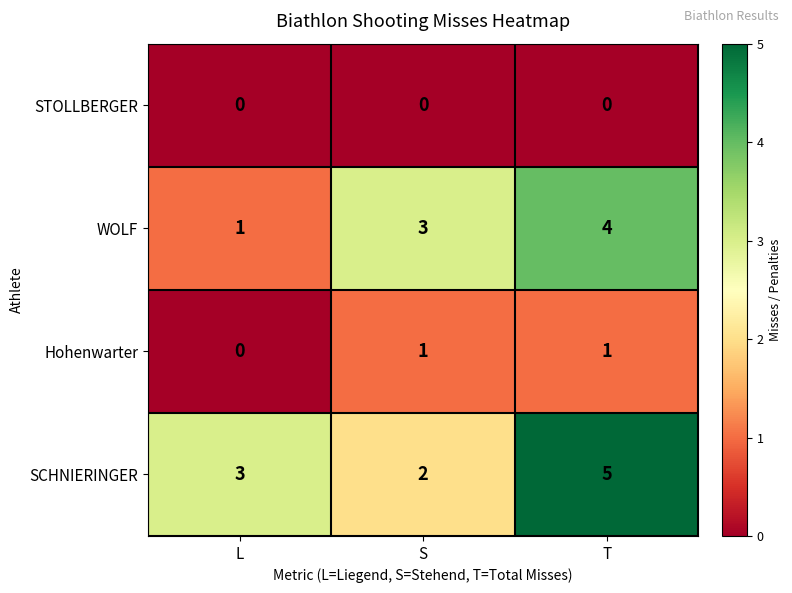

Count the number of data series in this chart.

4